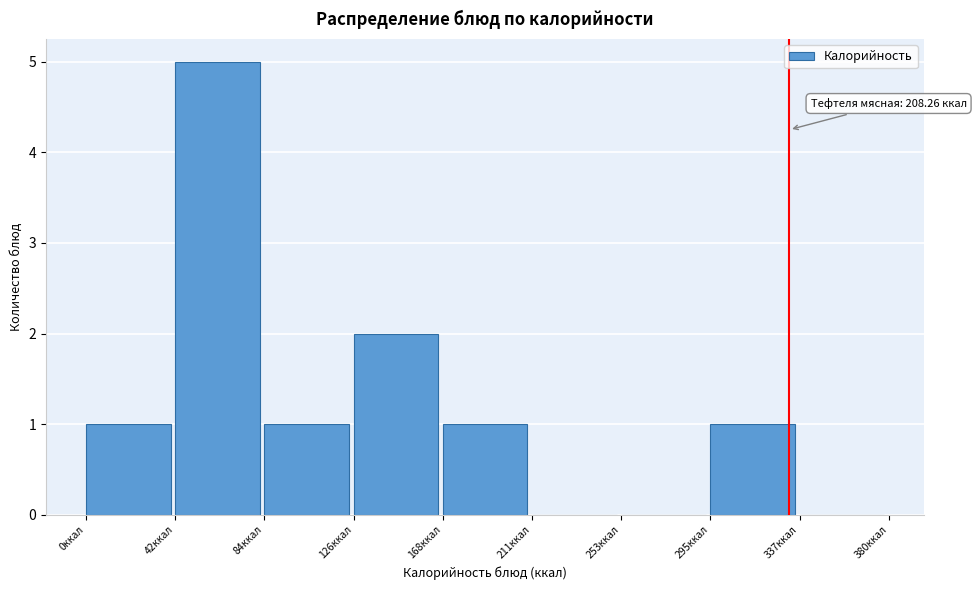

Over which range of the x-axis is the bar tallest?

40 to 85